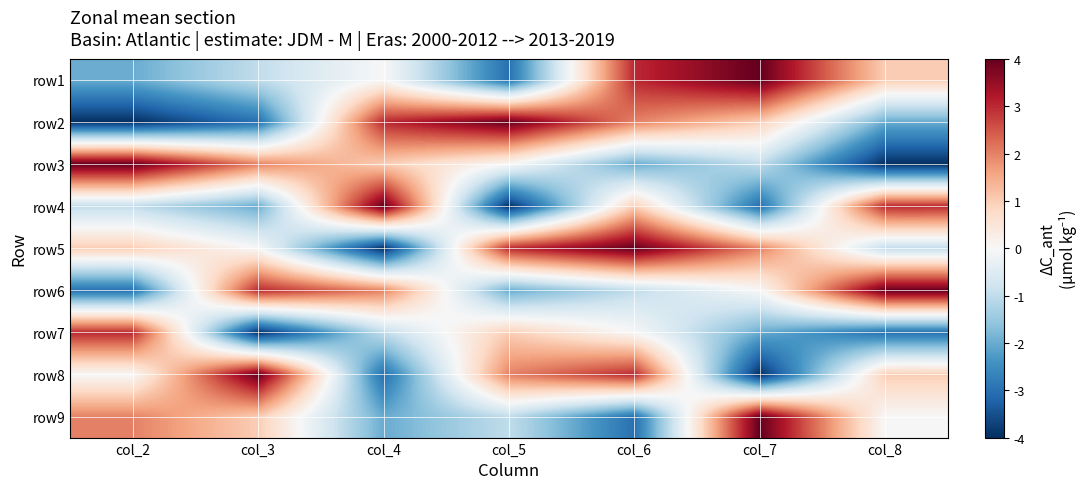

Which series has the largest range (max minus min)?

row2